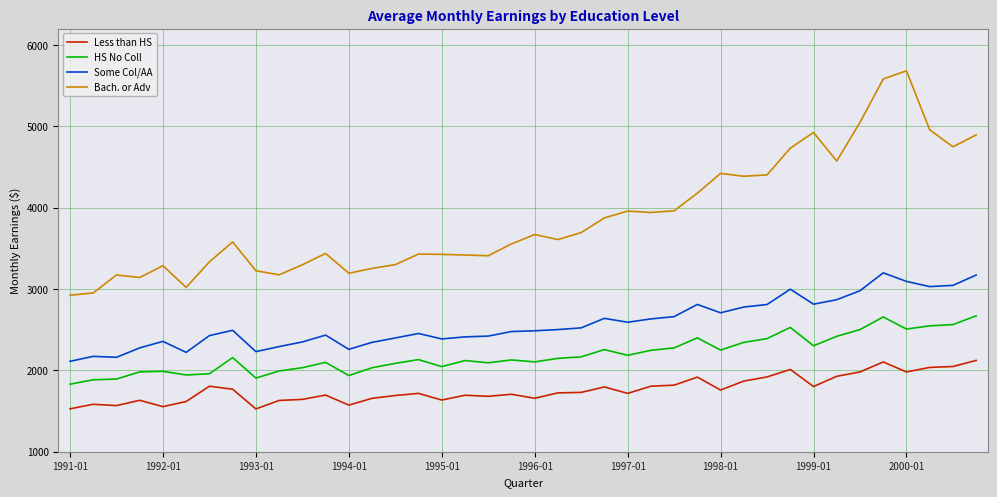

At how many categories does at least one series exceed 4853?

6